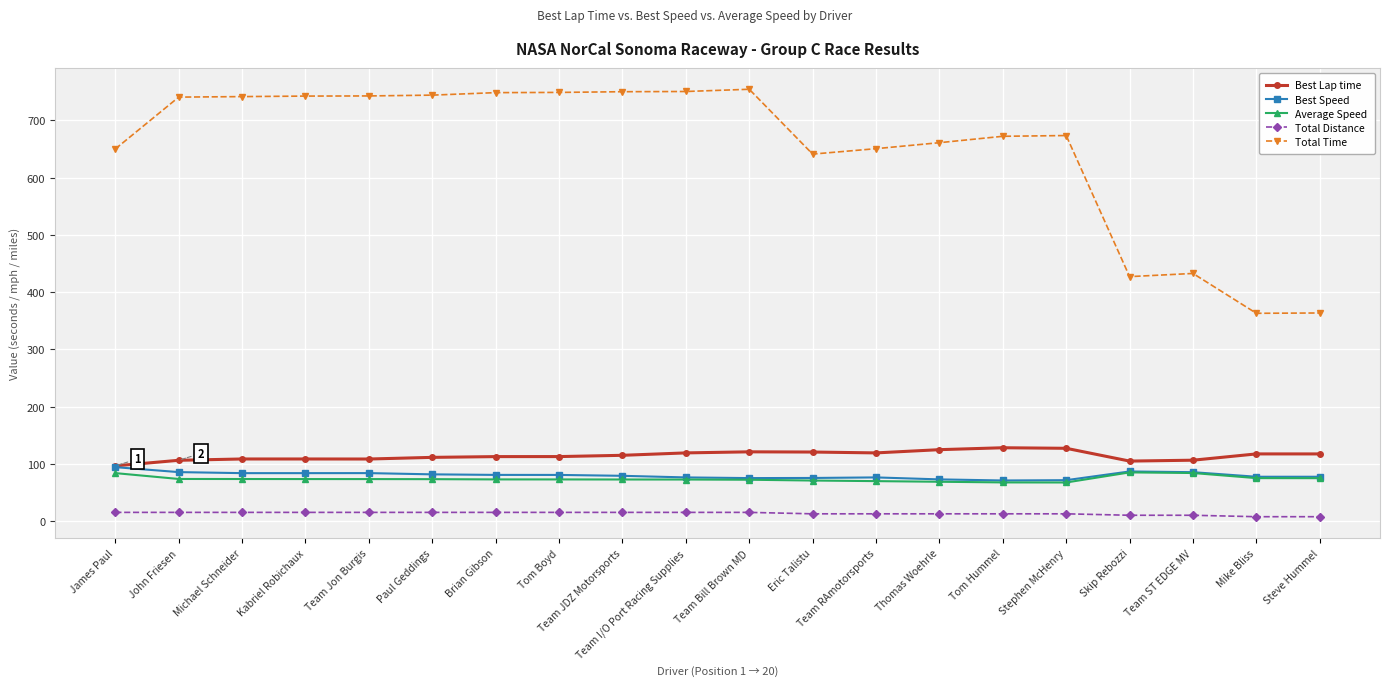

Is it true that Total Distance equals 15.1 at Team Jon Burgis?

True